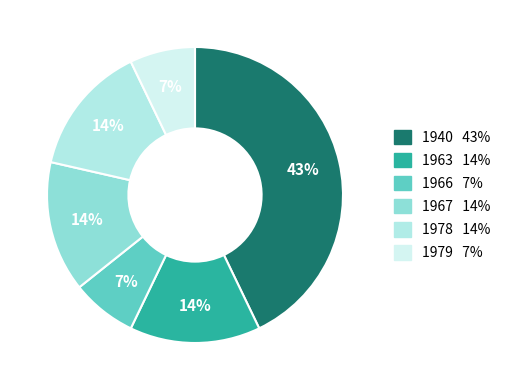

Which has a higher value, 1966 or 1979?

1966